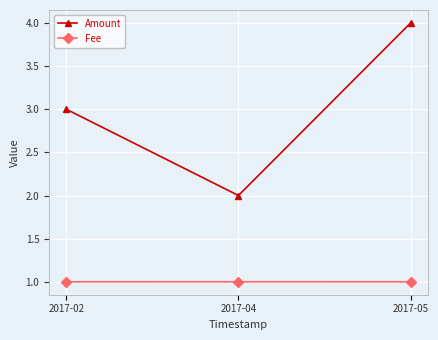

How many values in the Amount series are below 3?

1